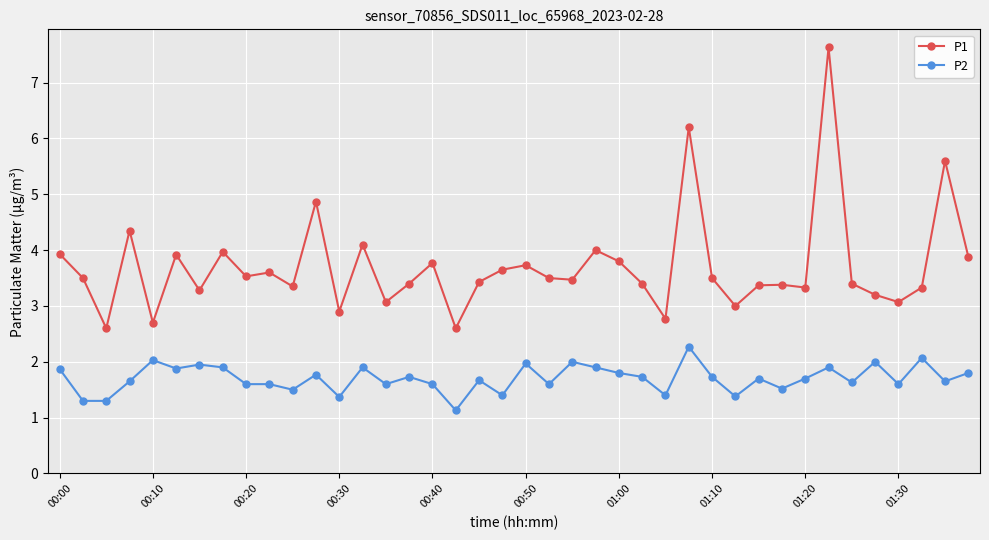

Which series has the largest total across all categories?

P1